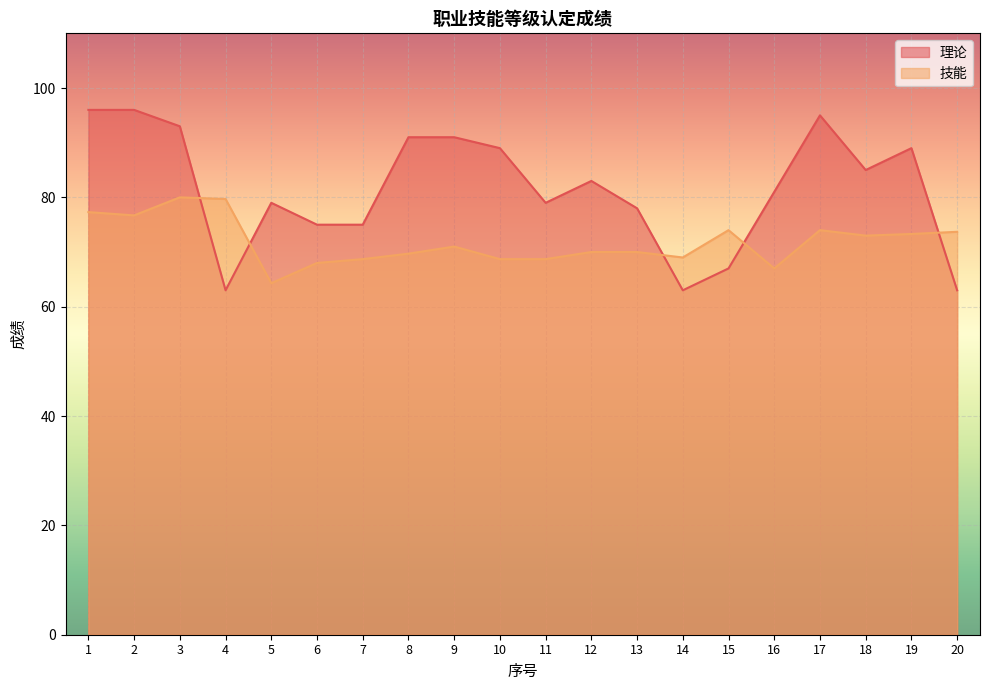

How many interior local peaks does the 技能 series have?

4